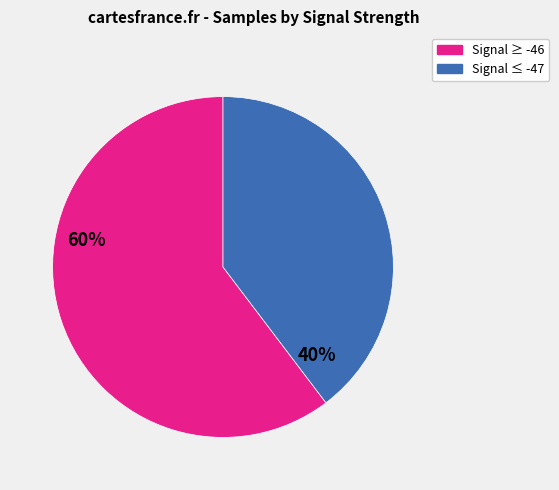

Is there any slice that represents more than half of the pie?

Yes